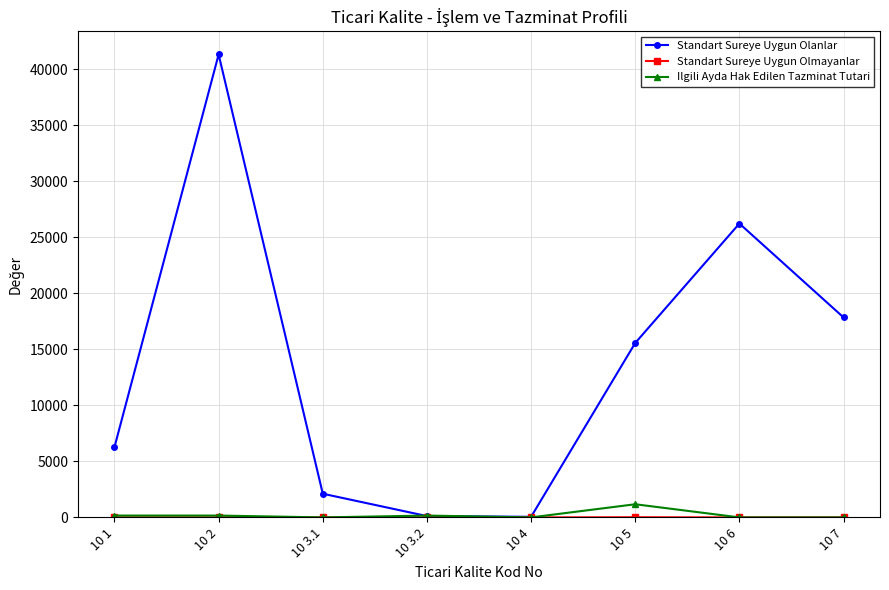

Where is Standart Sureye Uygun Olanlar nearest to the value 20683?

10 7